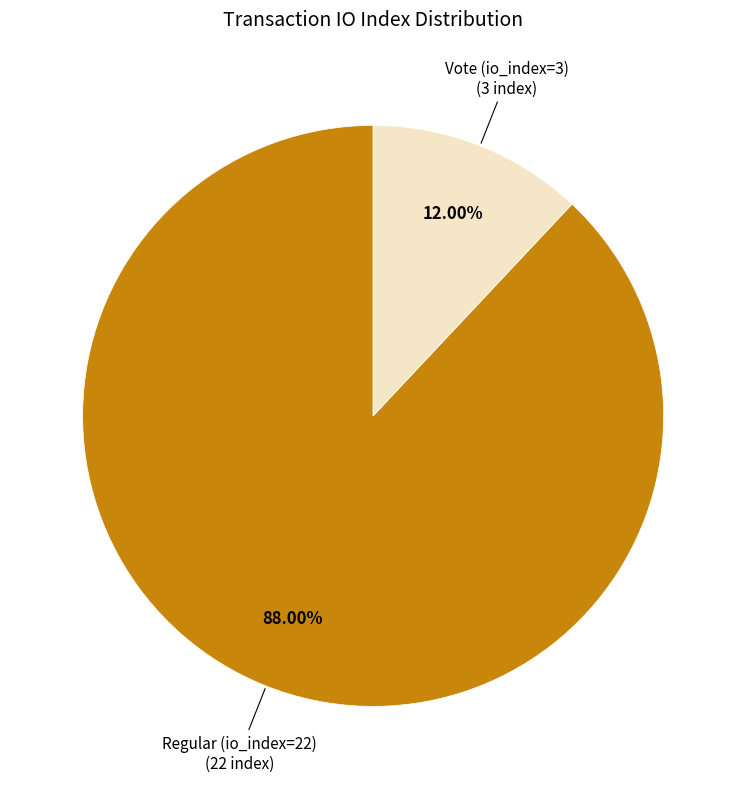

Is there any slice that represents more than half of the pie?

Yes